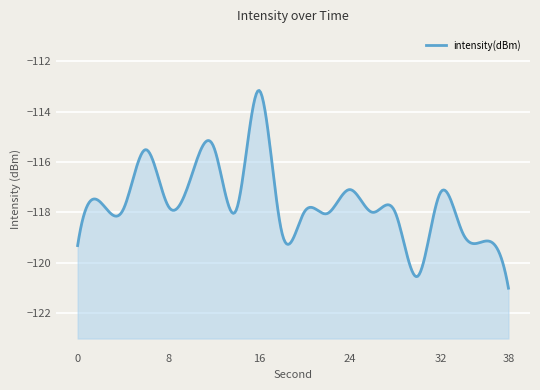

What is the average value?

-117.8